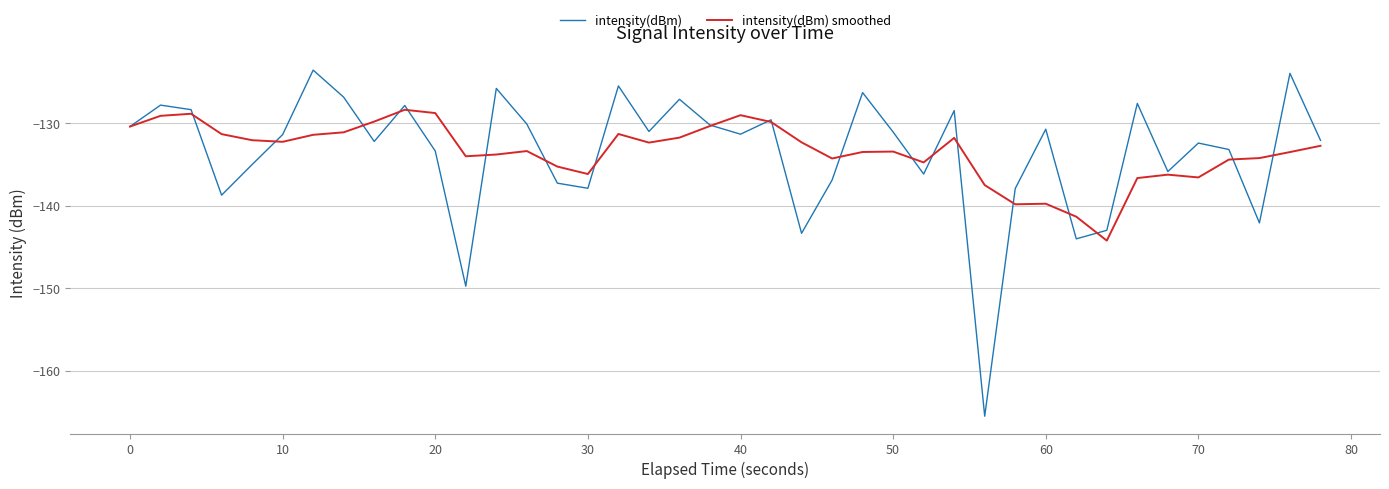

What are all the series names shown in the legend?

intensity(dBm), intensity(dBm) smoothed